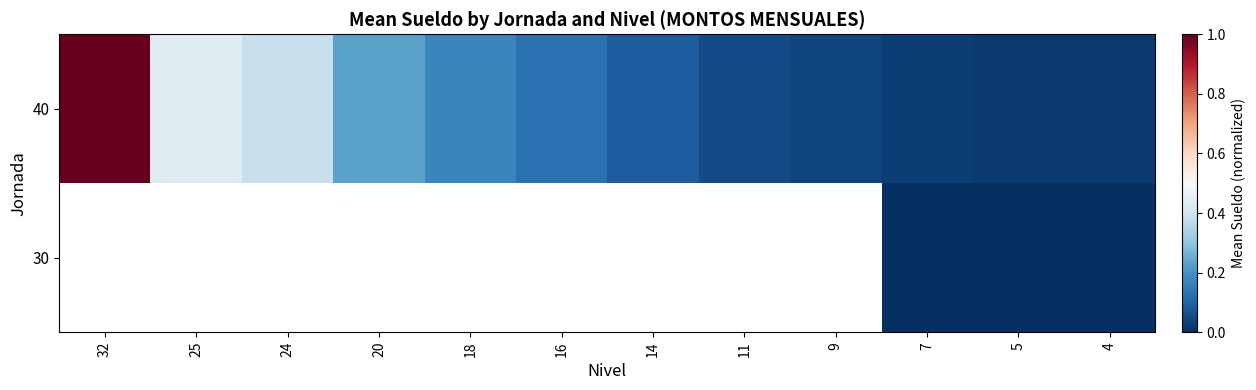

Which label corresponds to the smallest value in the chart?

4